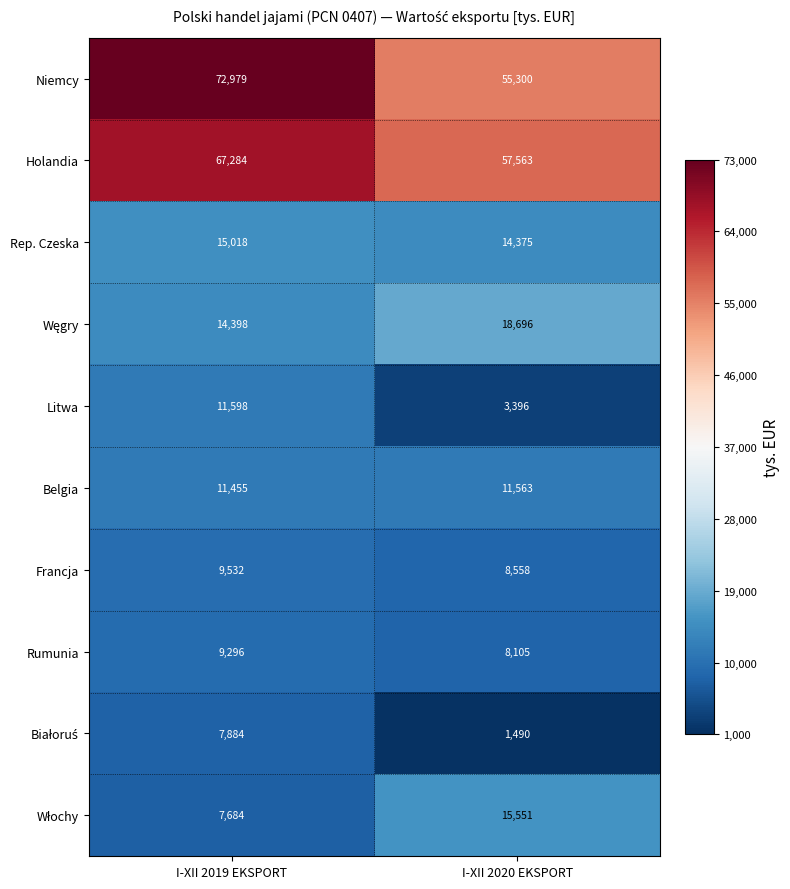

What is the difference between the Holandia values at I-XII 2019 EKSPORT and I-XII 2020 EKSPORT?

9721